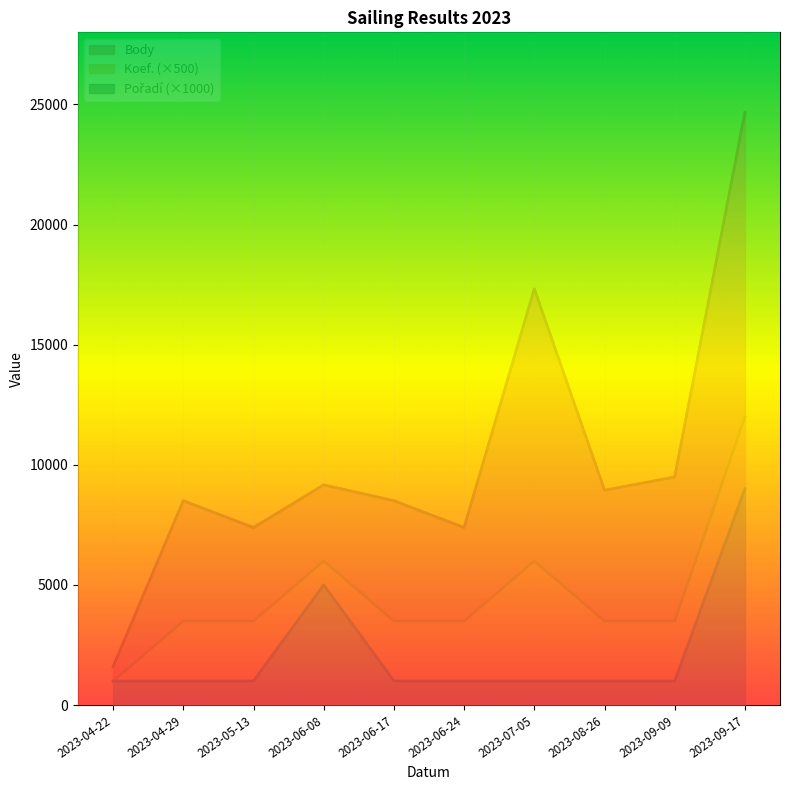

What is the lowest value of the Body series?

1600